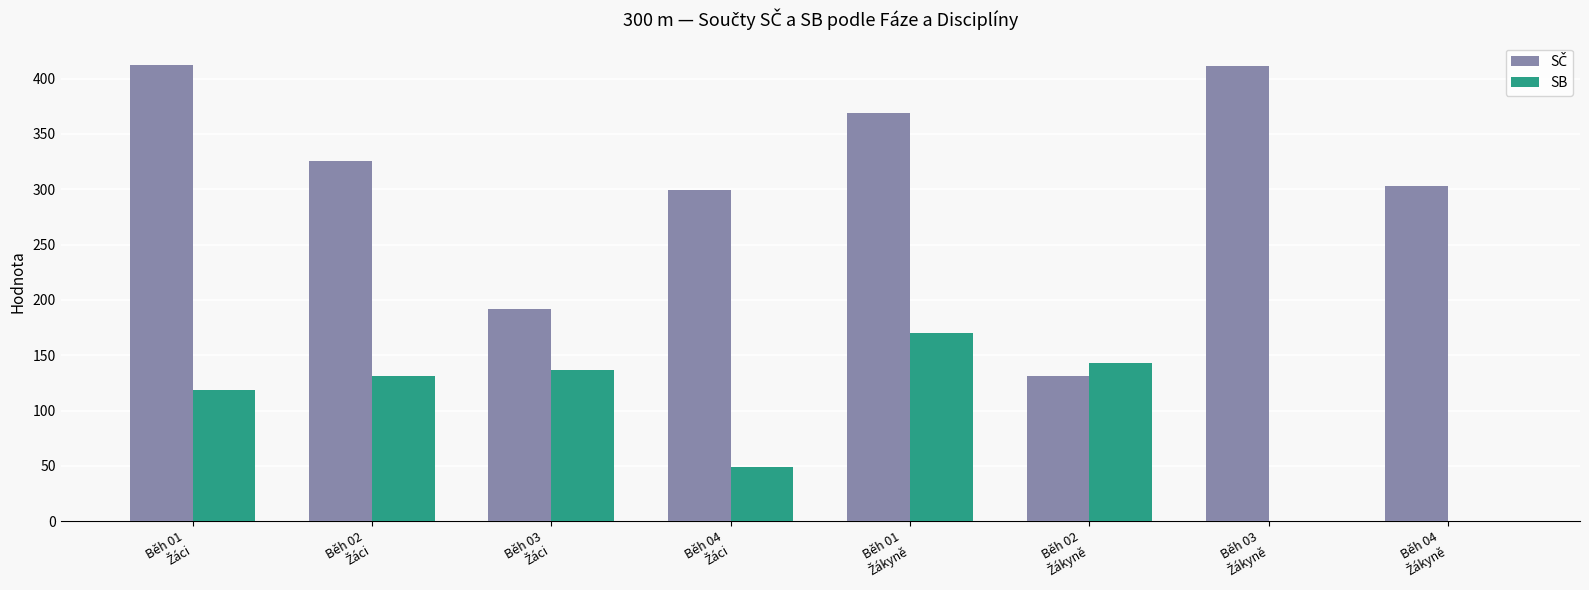

What is the maximum value shown in the chart?

412.0